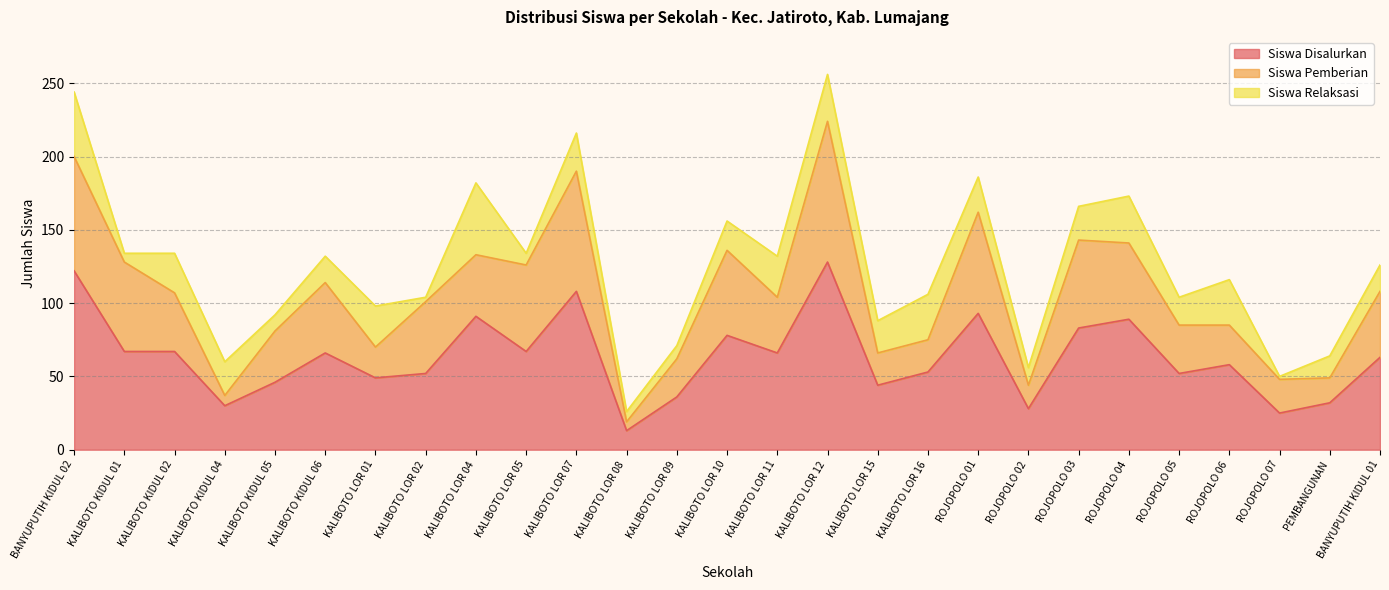

At which label does Siswa Pemberian reach its peak?

KALIBOTO LOR 12